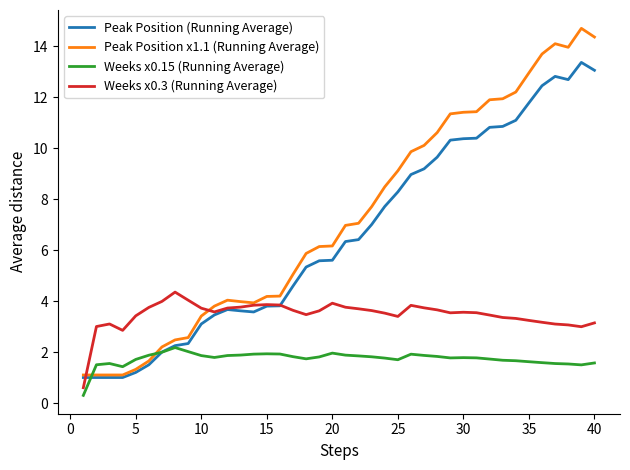

What is the maximum value shown in the chart?

14.7